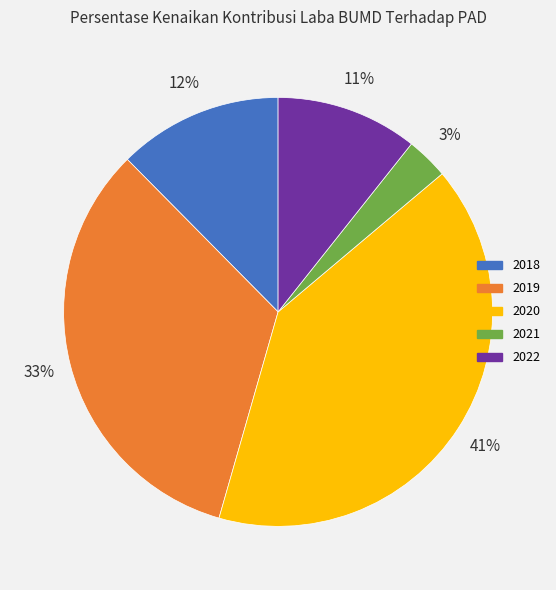

How many segments does this pie chart have?

5